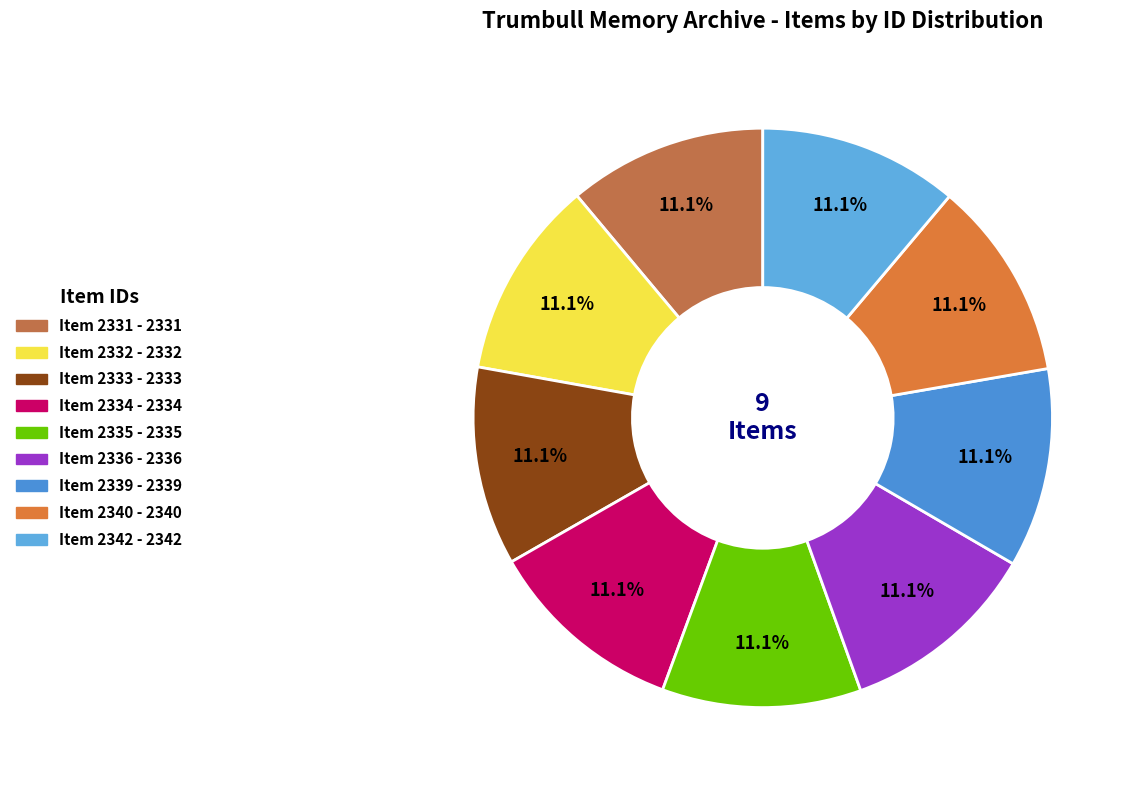

To the nearest percent, what portion does Item 2332 represent?

11%